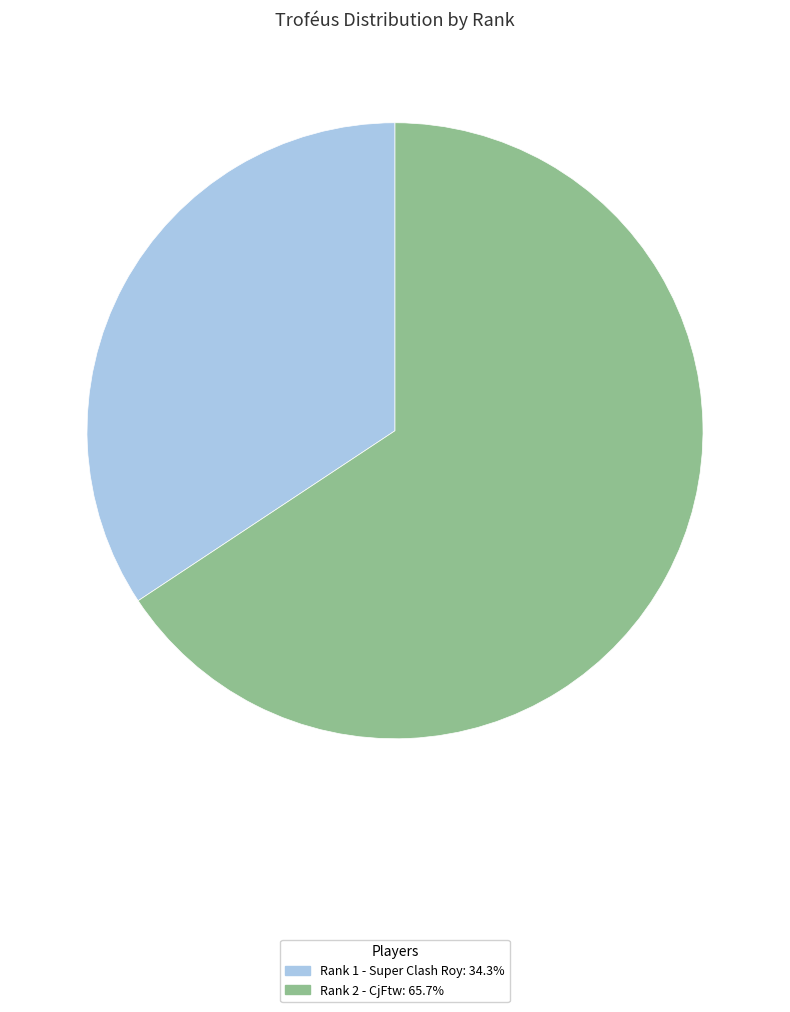

Do Rank 2 - CjFtw: 65.7% and Rank 1 - Super Clash Roy: 34.3% together represent more than half of the pie?

Yes